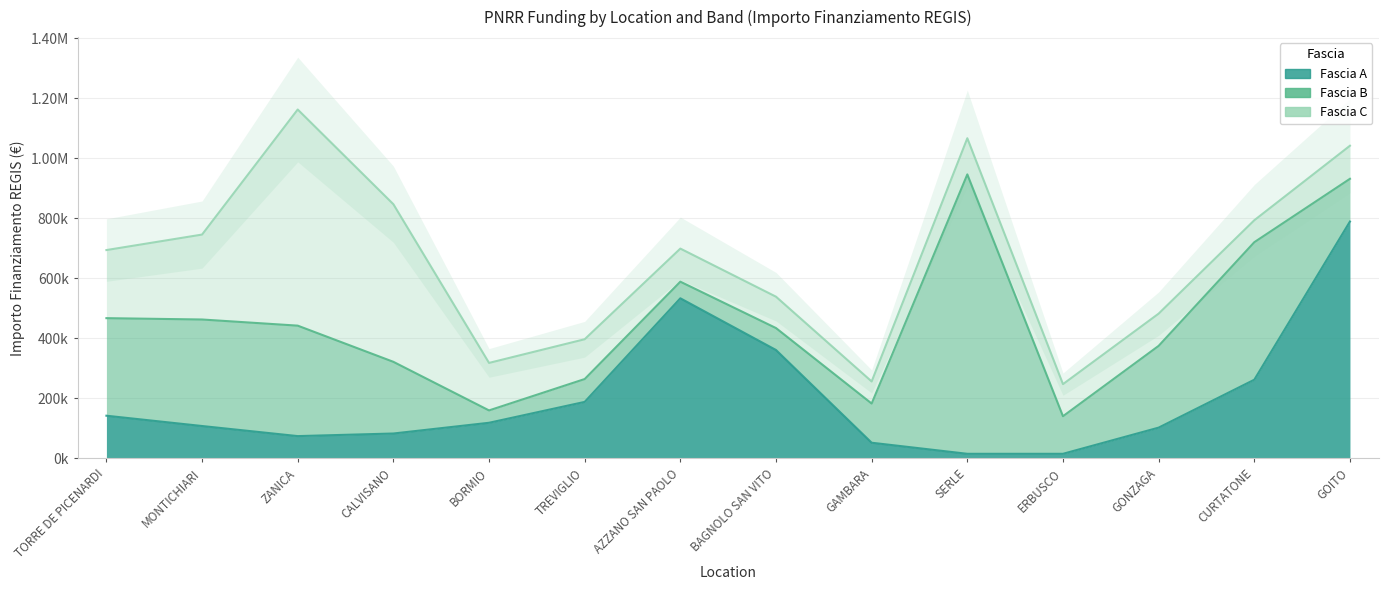

Reading right to left, list all the values displayed in this chart.

Fascia A: 789254.4	262240.0	102630.9	15440.0	15440.0	52320.0	361240.0	533520.0	188362.2	118800.0	83040.0	74400.0	108000.0	142320.0
Fascia B: 142361.6	458182.4	272400.0	125175.0	930869.5	130560.0	73108.0	55388.0	76140.0	41192.0	238829.6	368005.7	354880.0	325026.9
Fascia C: 110190.0	73108.0	107388.0	106904.0	120473.7	73520.0	104473.6	110190.0	132600.0	158248.0	525096.0	720099.3	282960.0	226850.0